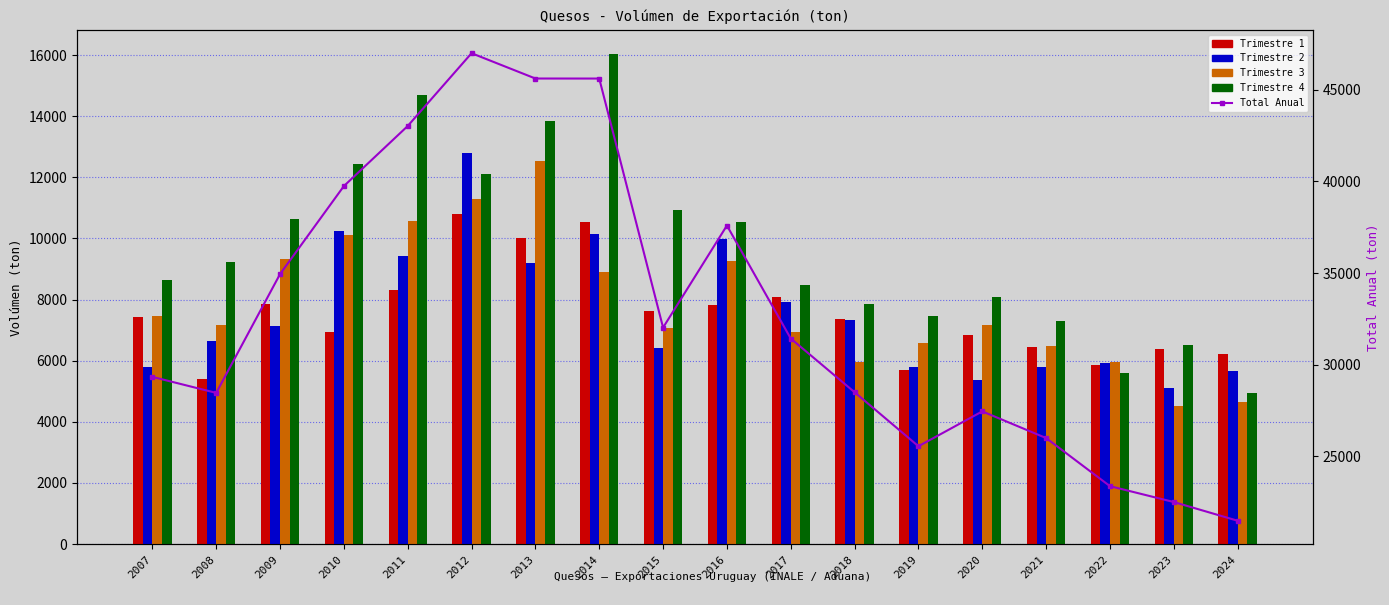

What is the difference between the second highest and minimum values in the Trimestre 3 series?

6786.9